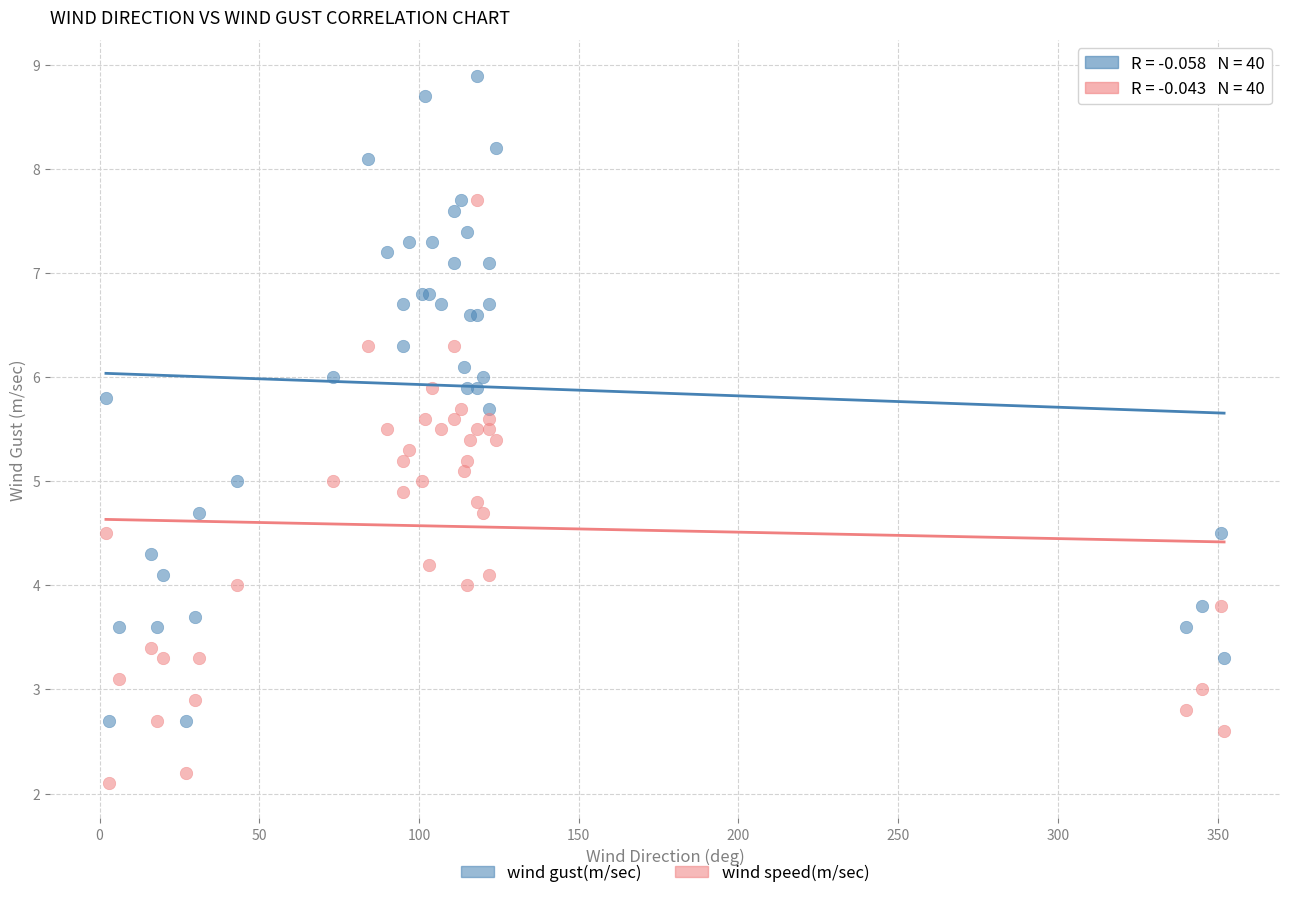

Which series reaches the maximum Y coordinate?

wind gust(m/sec)